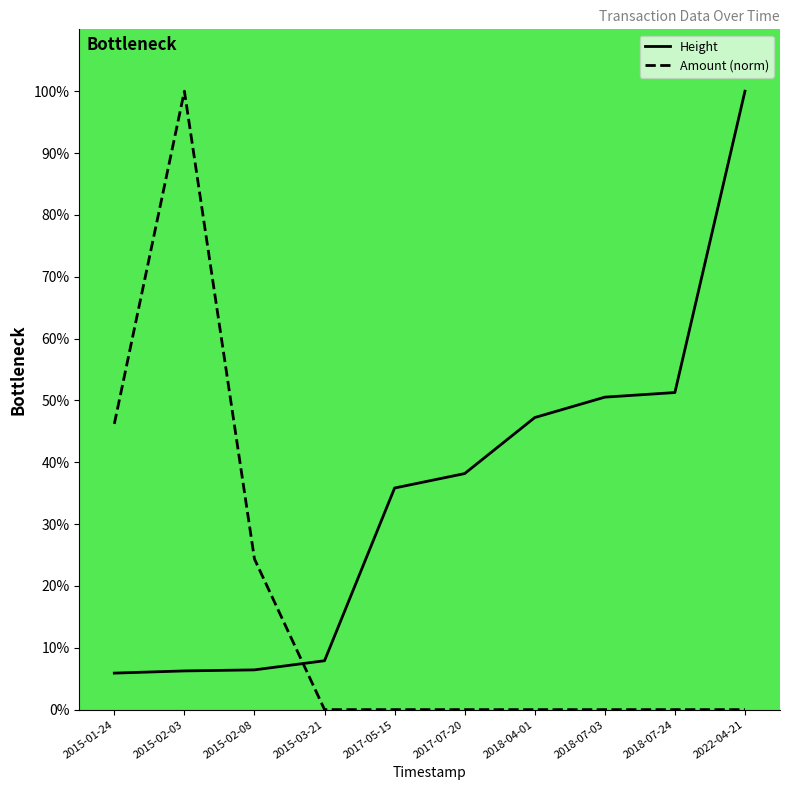

Which category has the lowest value in the Amount (norm) series?

2015-03-21